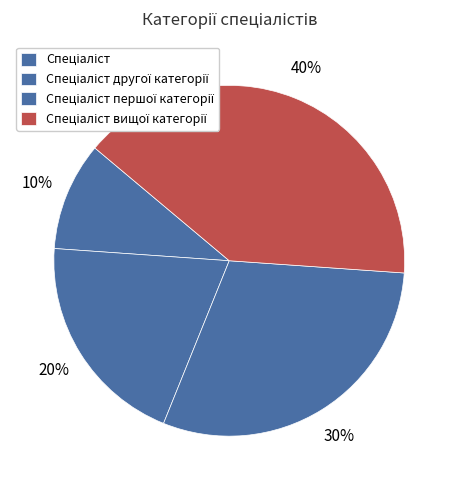

Count the number of slices in the pie.

4